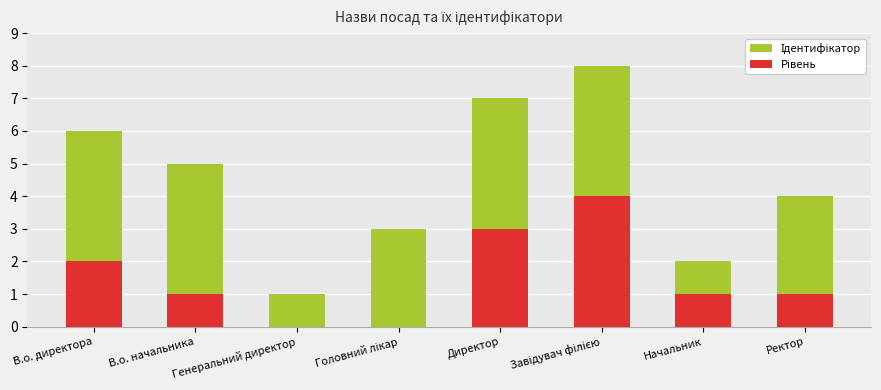

Which series has the largest range (max minus min)?

Ідентифікатор